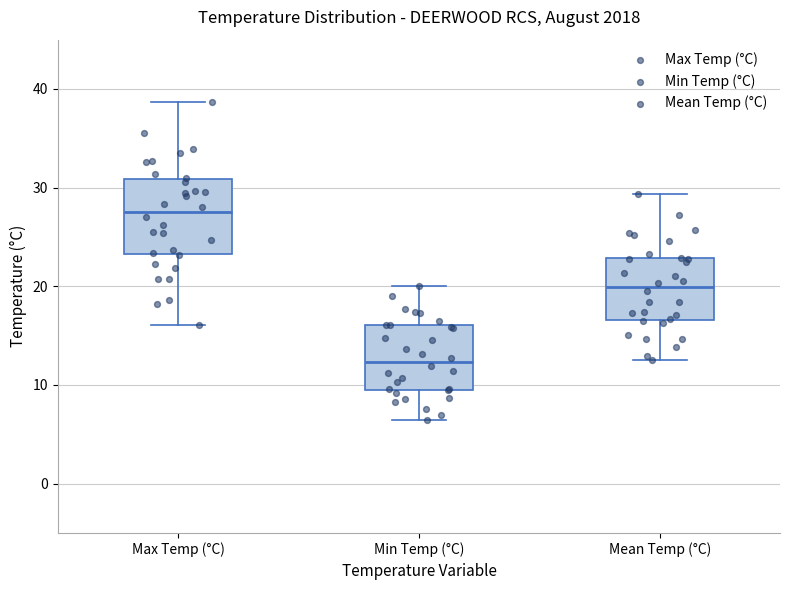

Which box is the tallest, from its lower edge to its upper edge?

Max Temp (°C)